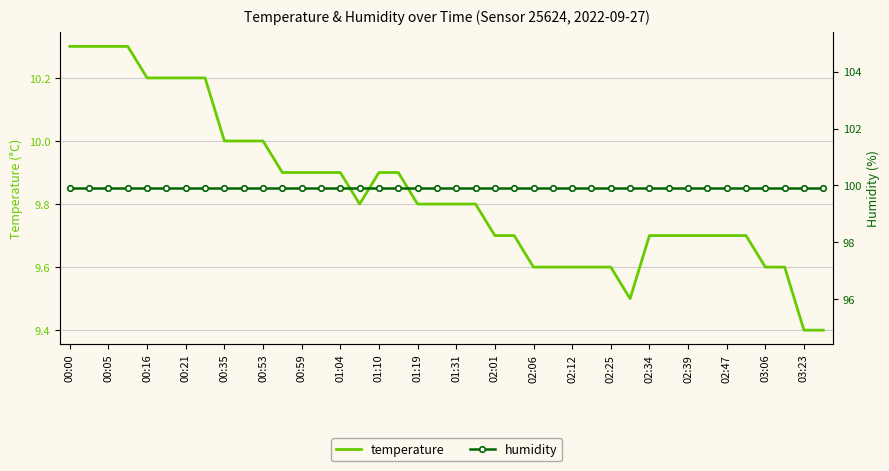

Which series has the largest total across all categories?

humidity